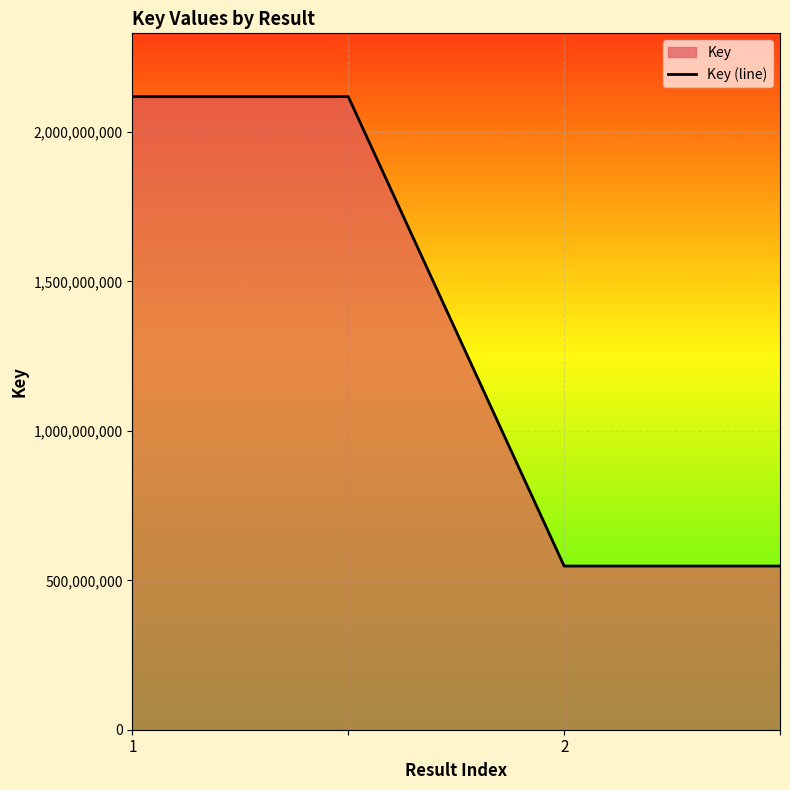

How many categories are shown in the chart?

4